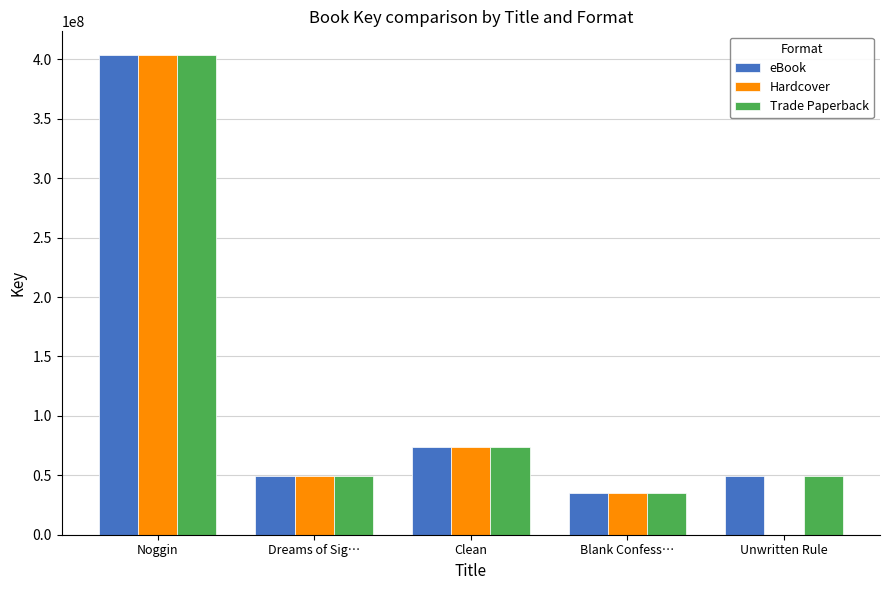

At which label does Trade Paperback first exceed 49648089?

Noggin